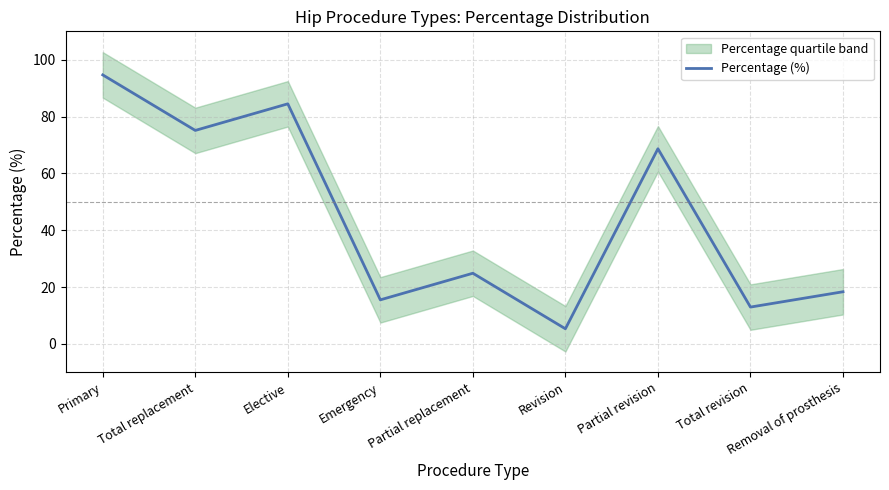

What is the label of the 2nd point from the right?

Total revision